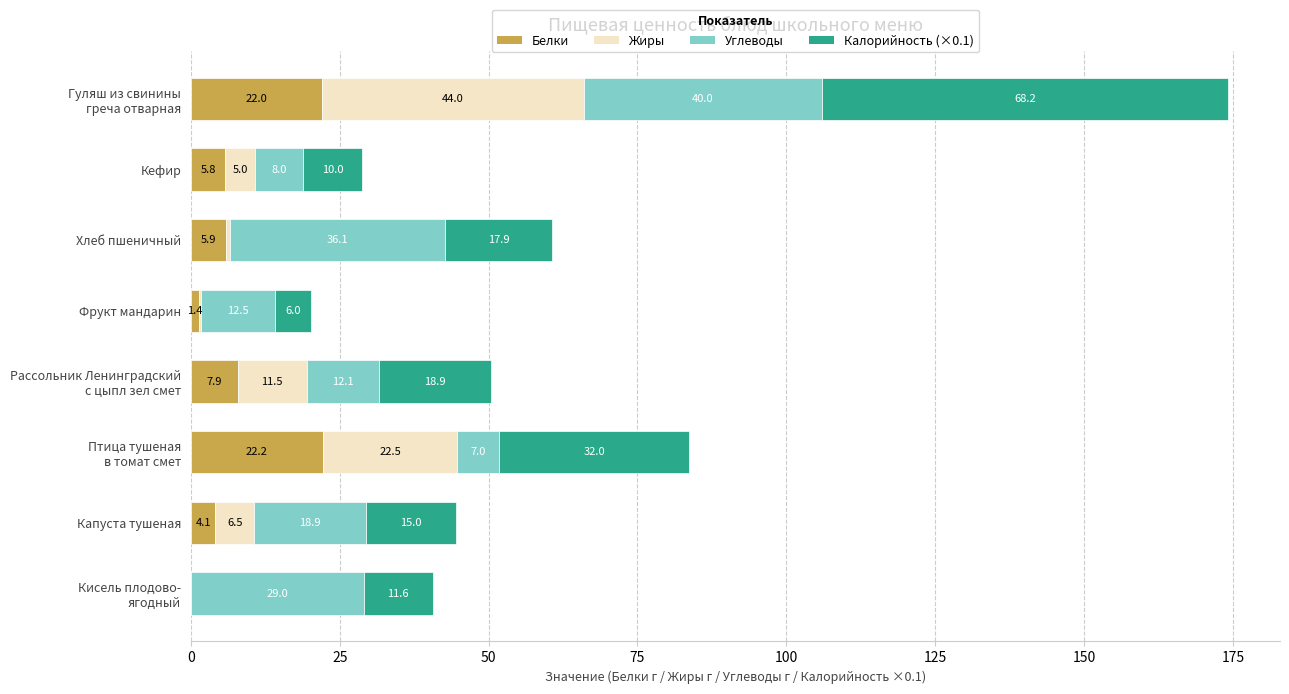

How many categories are shown in the chart?

8